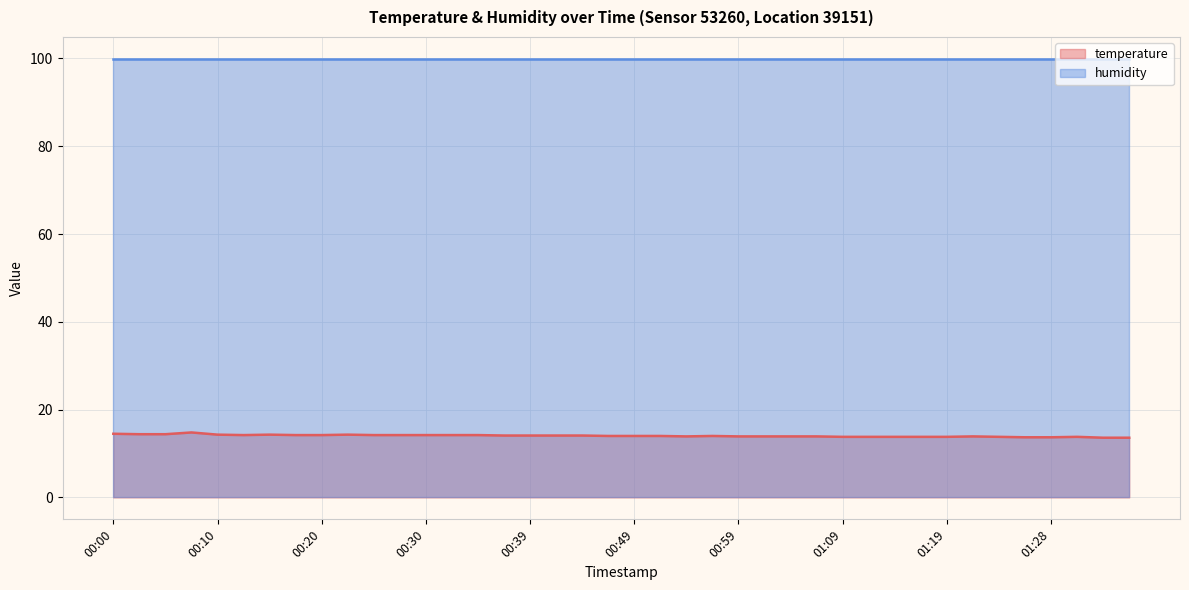

List the labels in order of value, largest first.

00:08, 00:00, 00:03, 00:05, 00:10, 00:15, 00:22, 00:12, 00:17, 00:20, 00:25, 00:27, 00:30, 00:32, 00:35, 00:37, 00:39, 00:42, 00:44, 00:47, 00:49, 00:52, 00:57, 00:54, 00:59, 01:01, 01:04, 01:06, 01:21, 01:09, 01:11, 01:14, 01:16, 01:19, 01:23, 01:31, 01:26, 01:28, 01:33, 01:36